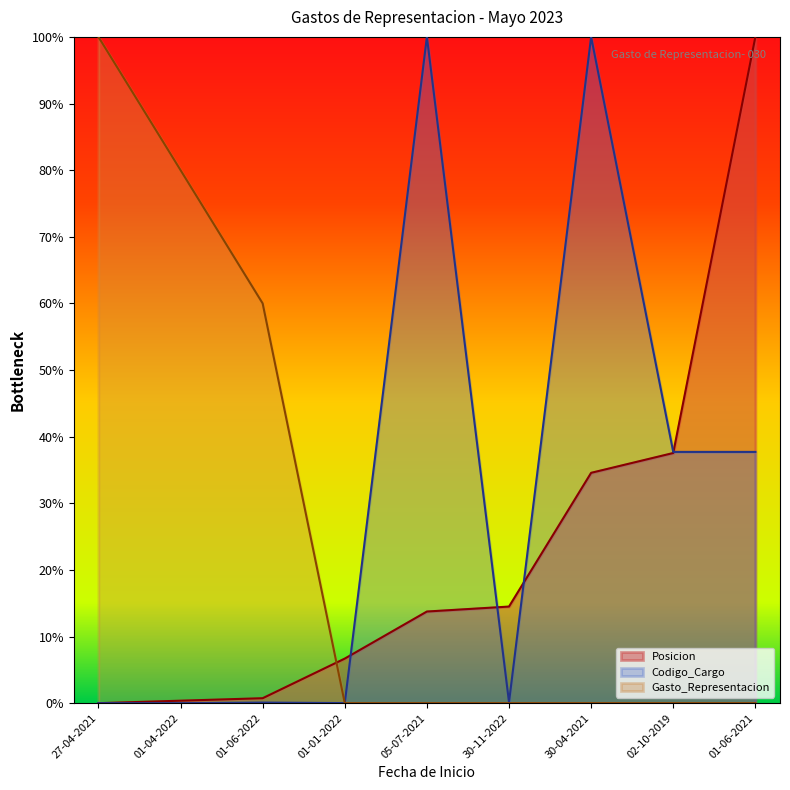

What is the difference between the Gasto_Representacion values at 30-04-2021 and 01-04-2022?

80.0